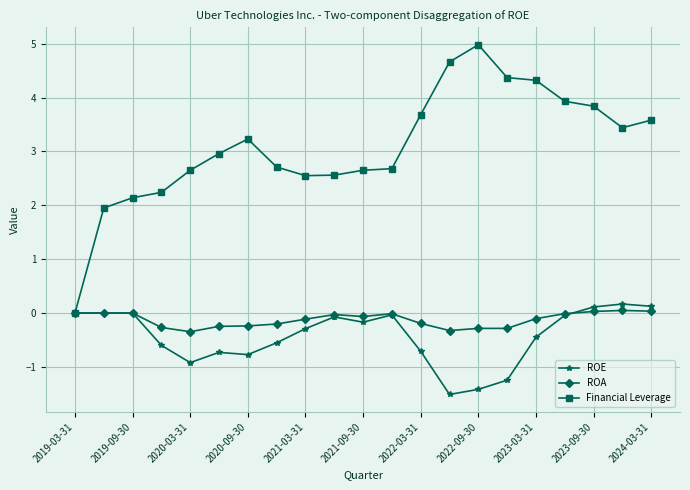

At how many categories does at least one series exceed 2?

19